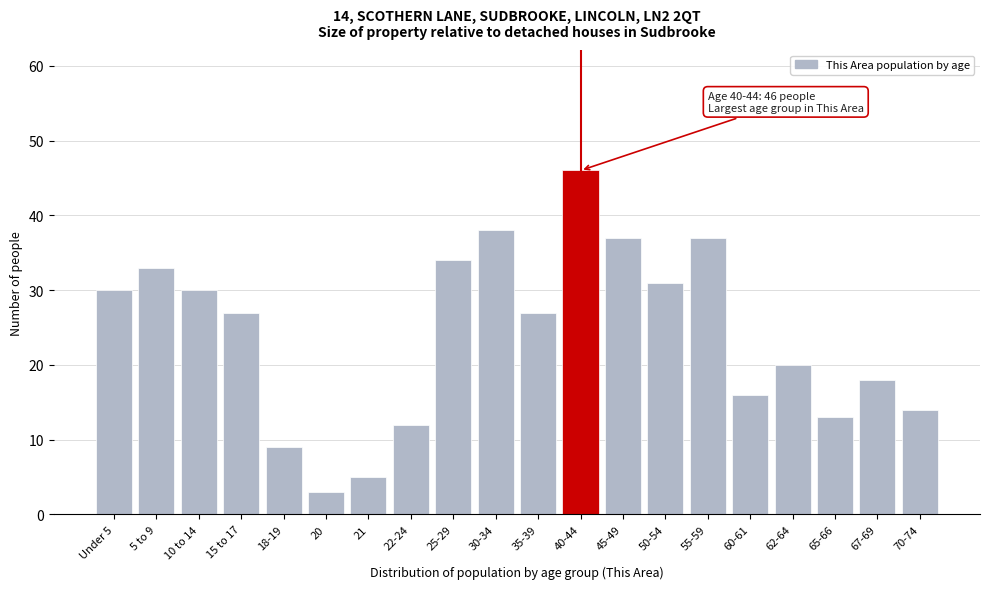

Reading right to left, extract all data points from this chart.

70-74=14	67-69=18	65-66=13	62-64=20	60-61=16	55-59=37	50-54=31	45-49=37	40-44=46	35-39=27	30-34=38	25-29=34	22-24=12	21=5	20=3	18-19=9	15 to 17=27	10 to 14=30	5 to 9=33	Under 5=30